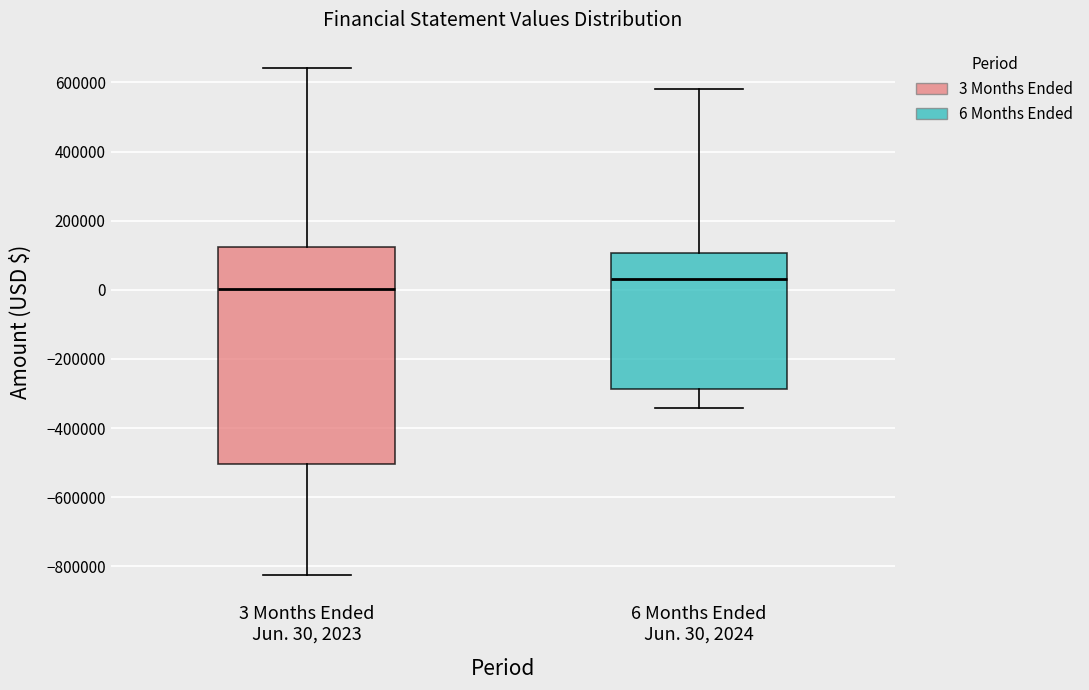

Reading left to right, transcribe this box plot: for each box, give where its median line is, the range the box spans, and where its two whiskers end, as read against the y-axis. The values are not printed on the chart, so give them approximately, as read against the axis.

3 Months Ended Jun. 30, 2023: median 0, box -500000 to 120000, whiskers -820000 to 640000
6 Months Ended Jun. 30, 2024: median 40000, box -280000 to 100000, whiskers -340000 to 580000